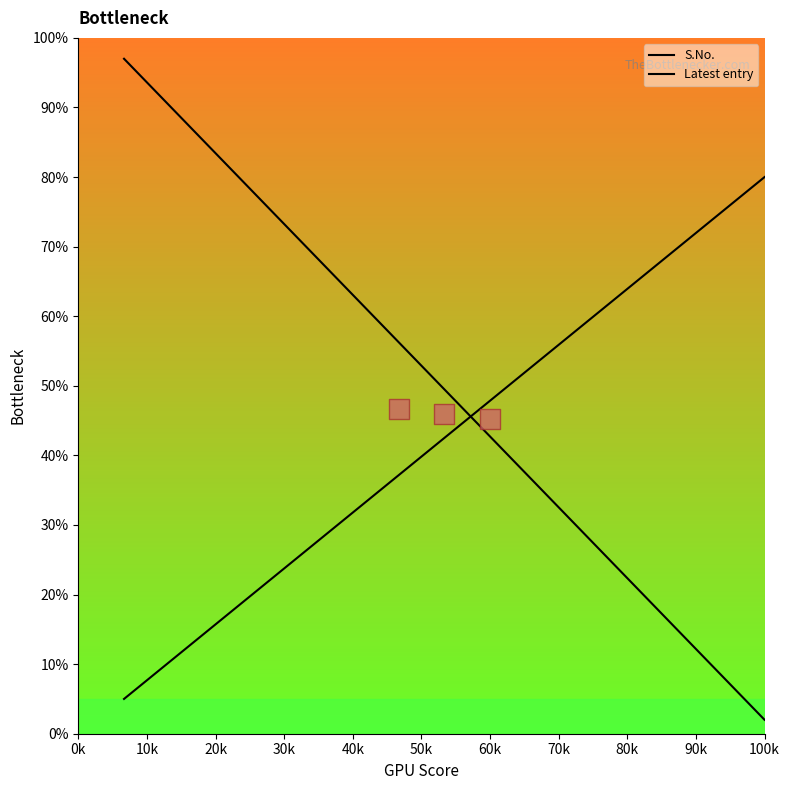

Which series has the largest total across all categories?

S.No.